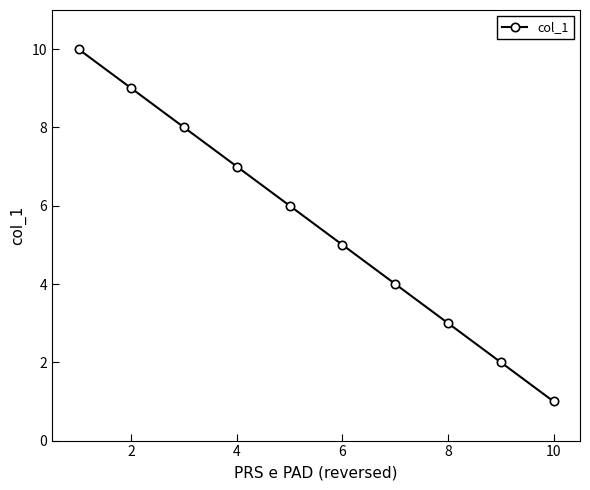

What is the sum of all values?

55